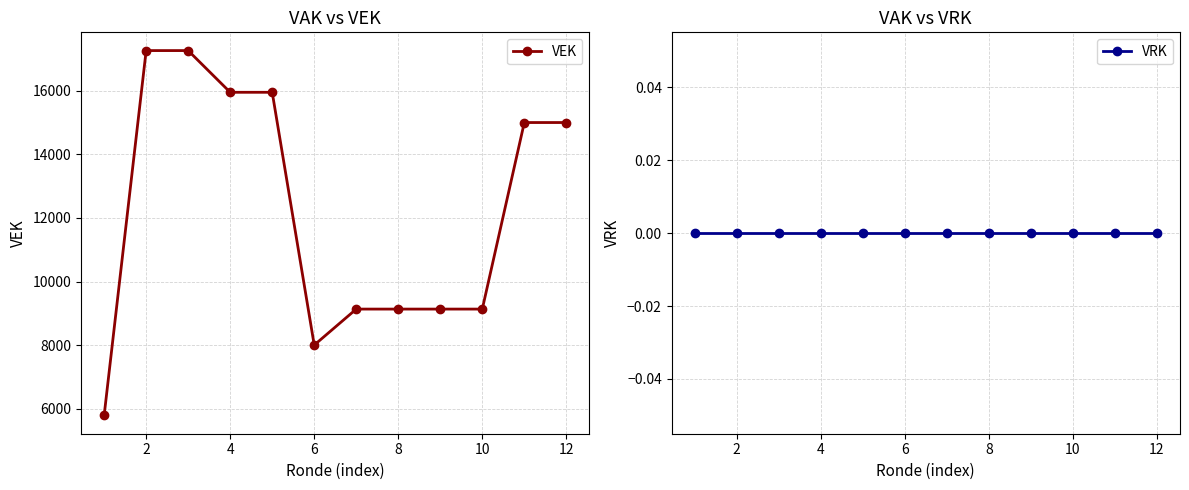

What is the maximum value for VEK?

17263